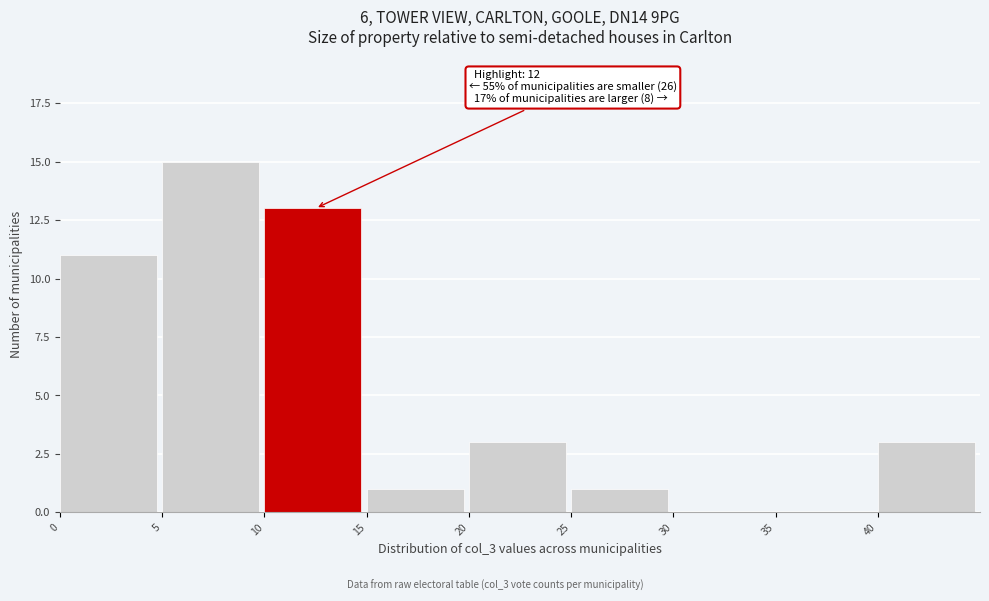

Which range on the x-axis has the tallest bar?

5 to 10